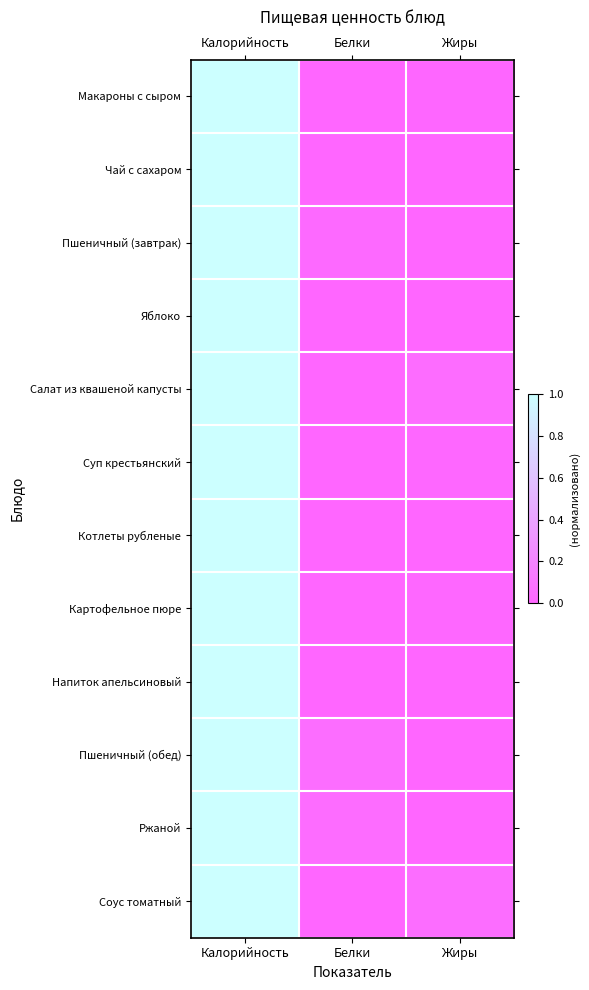

Which has a higher value, Жиры or Калорийность?

Калорийность